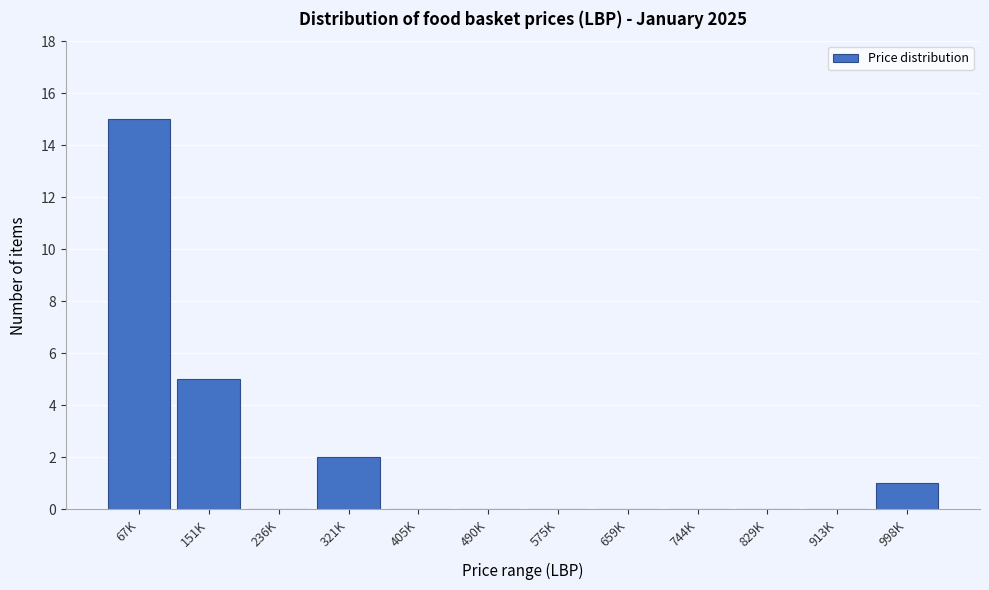

Reading left to right, transcribe all the data shown in this chart.

67K=15	151K=5	236K=0	321K=2	405K=0	490K=0	575K=0	659K=0	744K=0	829K=0	913K=0	998K=1